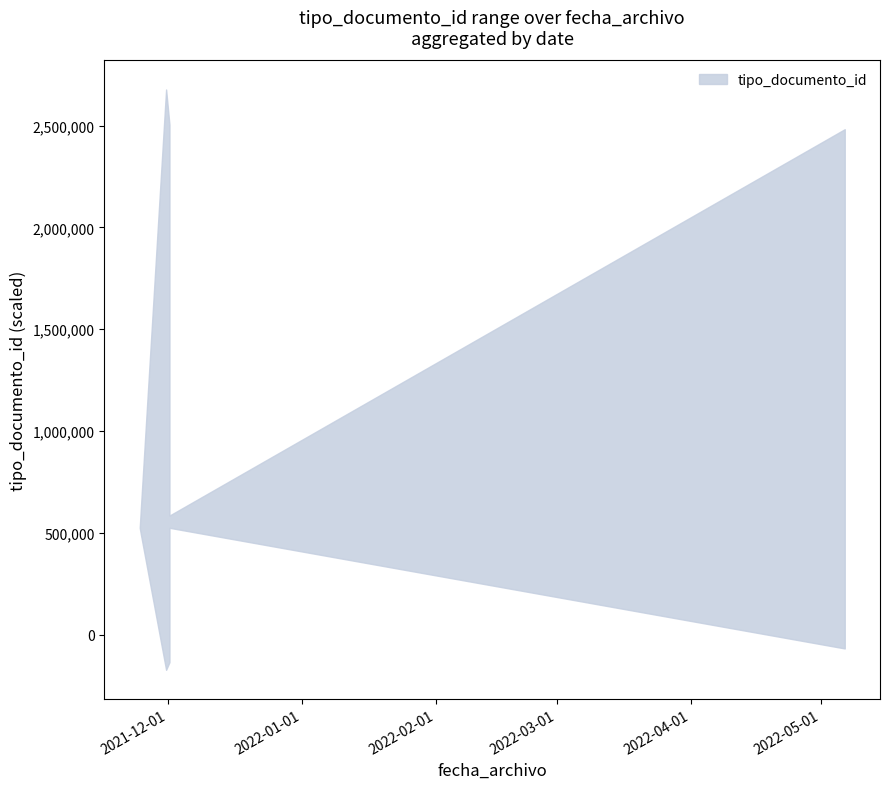

What is the label of the 5th point from the right?

2021-11-24 13:10:05